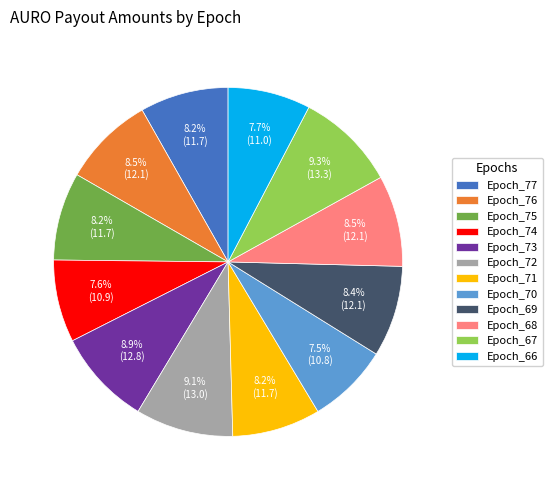

To the nearest percent, what is the difference between the largest and smallest slice percentages?

2%